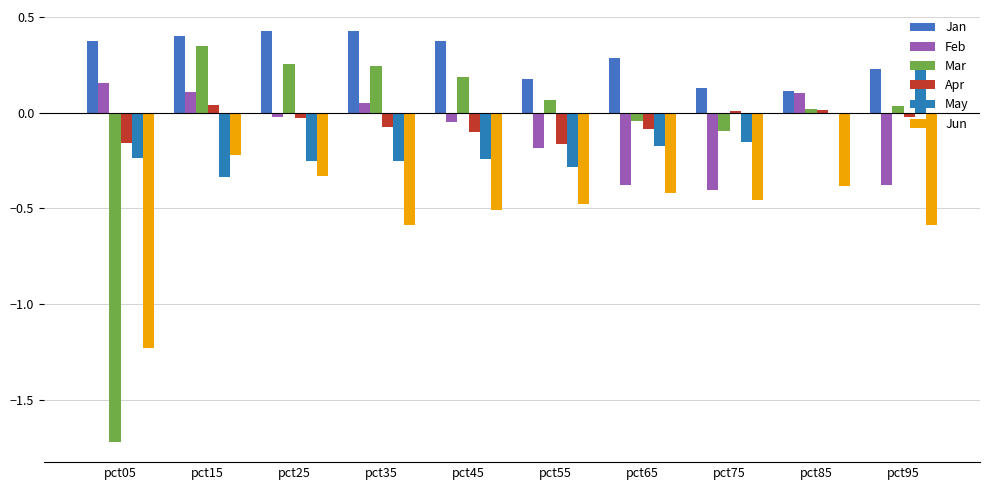

What is the greatest value displayed?

0.4